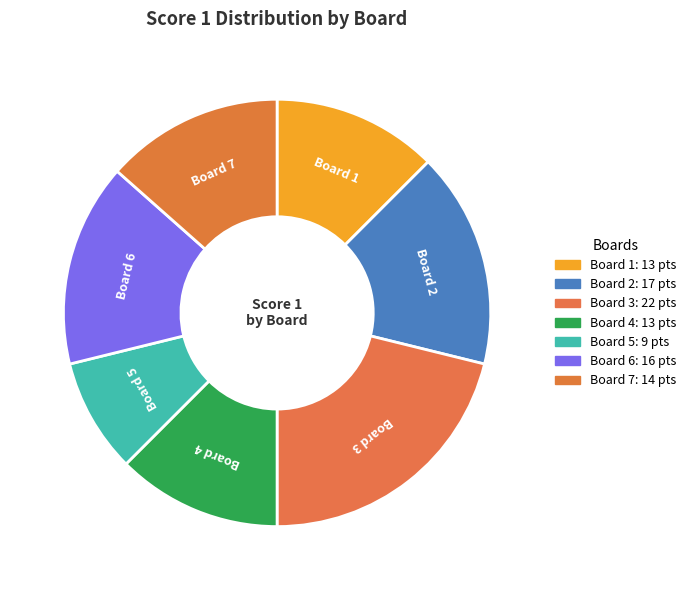

What is the ratio of the value at Board 1 to the value at Board 5?

1.4